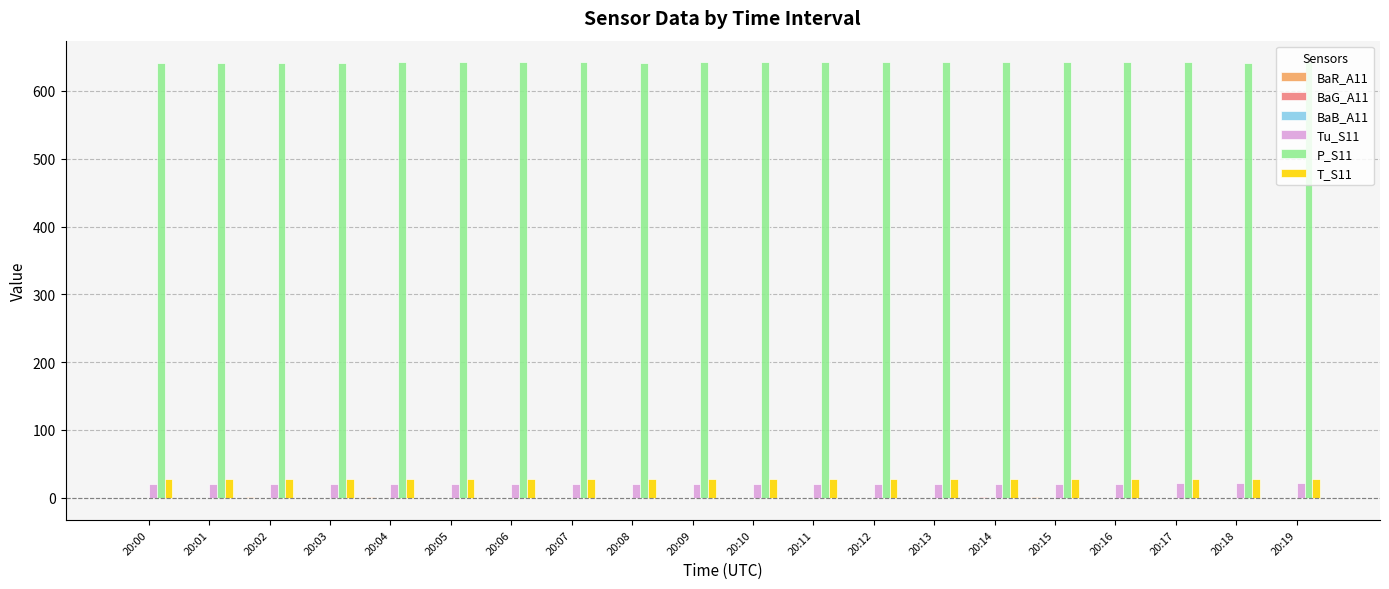

Which series has the largest total across all categories?

P_S11